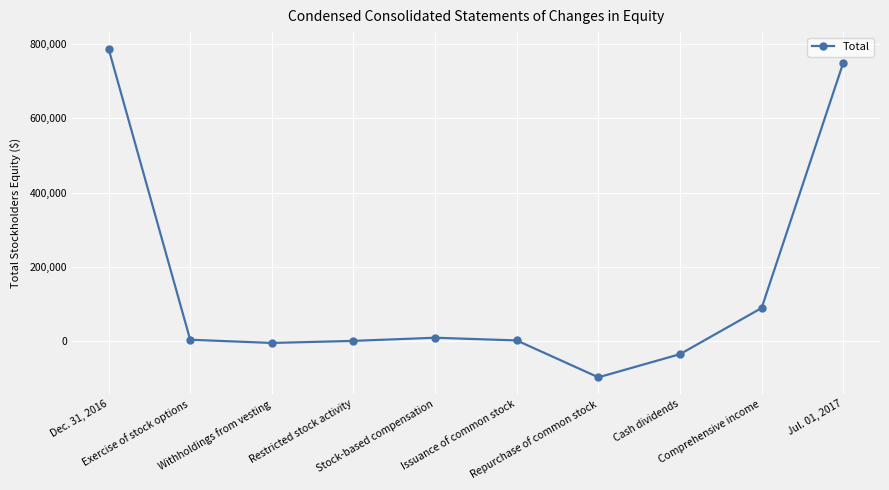

What position from the left is Stock-based compensation?

5